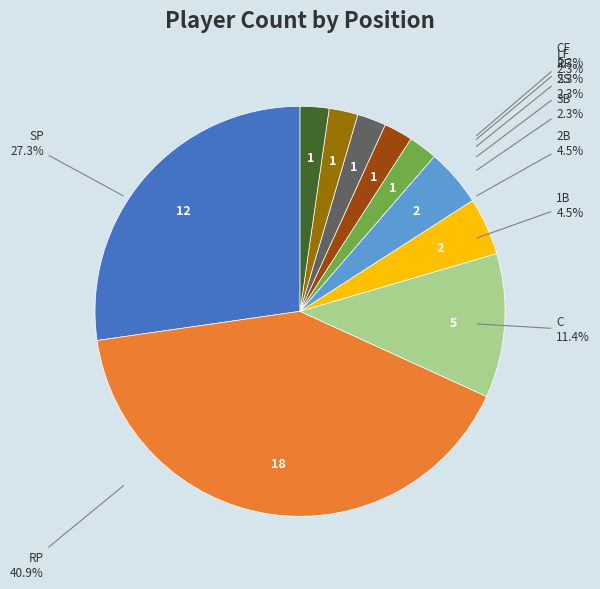

To the nearest percent, what percentage of the pie is LF?

2%